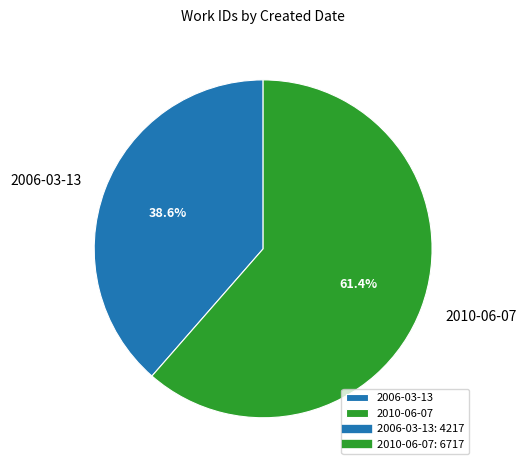

What portion of the pie excludes 2006-03-13?

61.4%